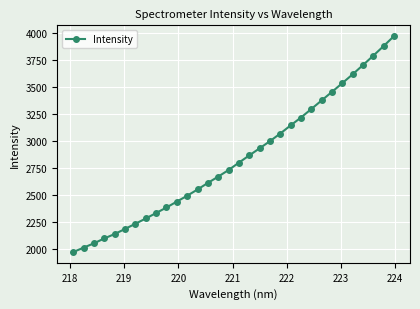

What is the minimum value shown in the chart?

1973.4